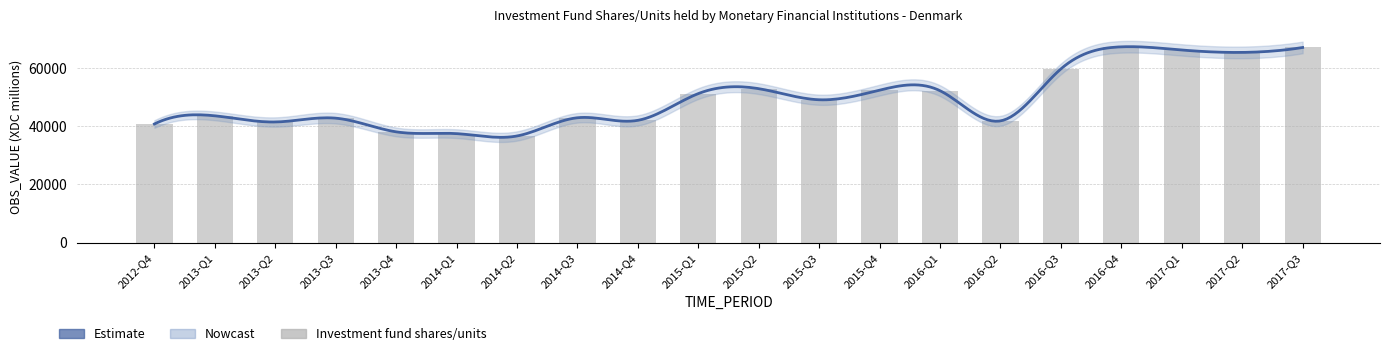

At which category does the chart reach its minimum across all series?

2014-Q2